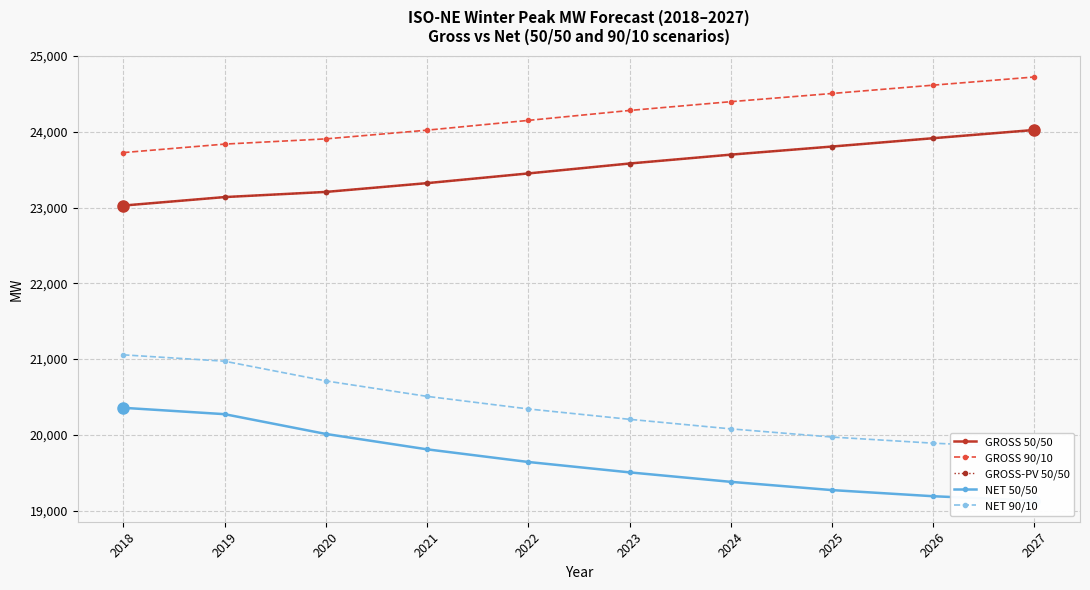

Is the value of GROSS 50/50 at 2025 greater than the value of NET 50/50 at 2025?

Yes